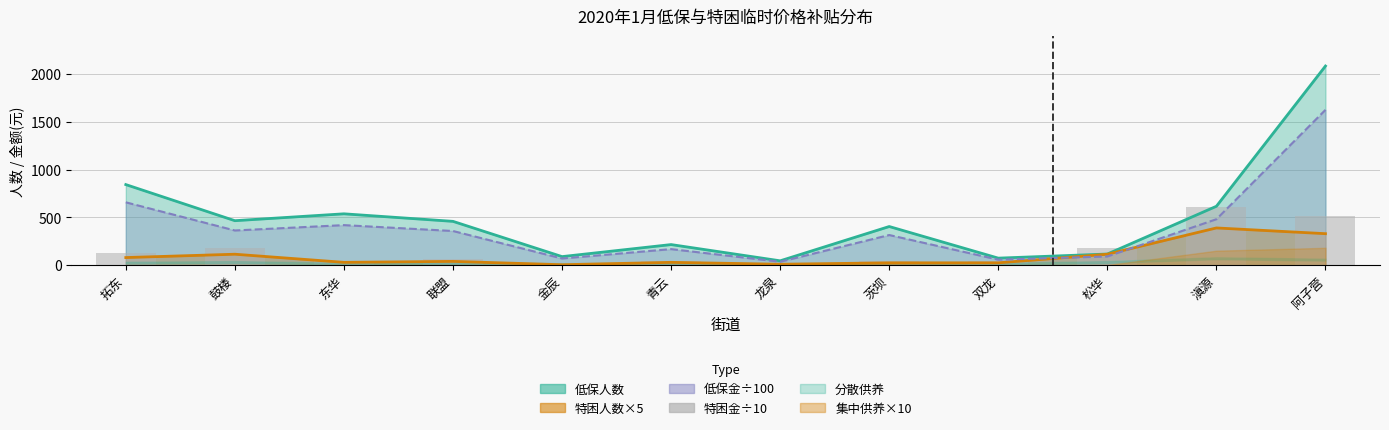

What is the label of the 2nd bar from the right?

滇源